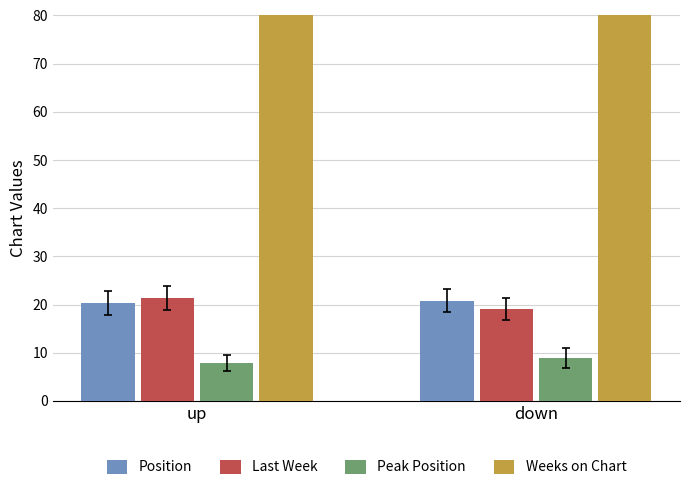

Is it true that Last Week equals 10.8 at up?

False